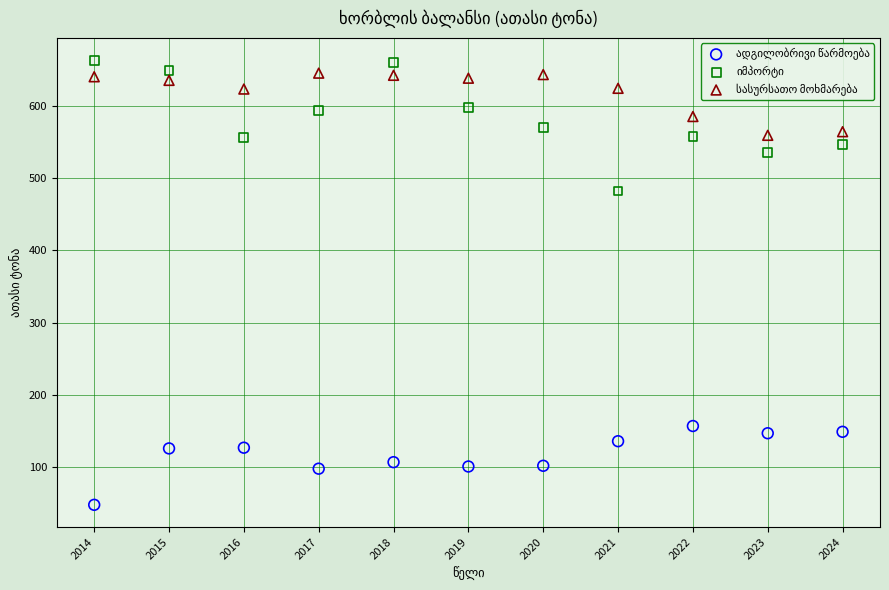

What is the X range (max minus min) for the scatter plot?

10